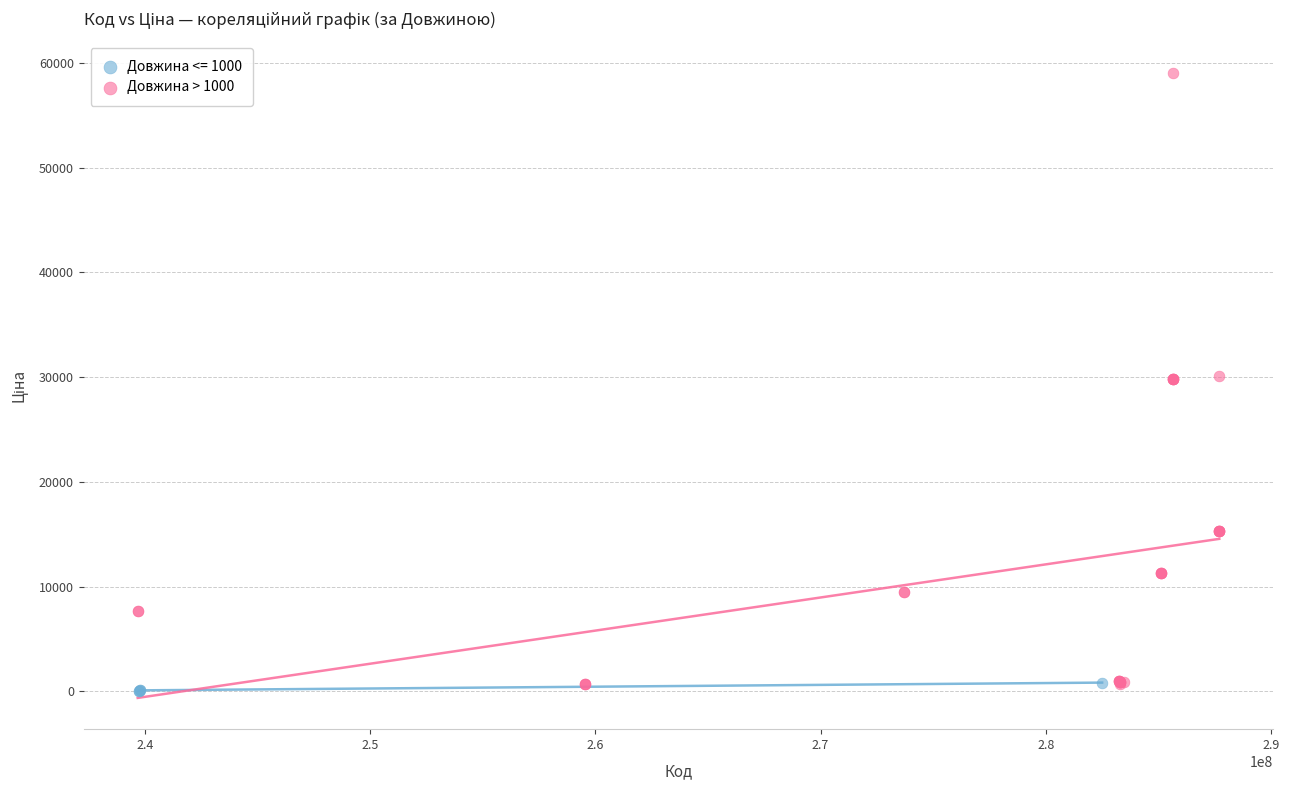

Which series reaches the maximum Y coordinate?

Довжина > 1000